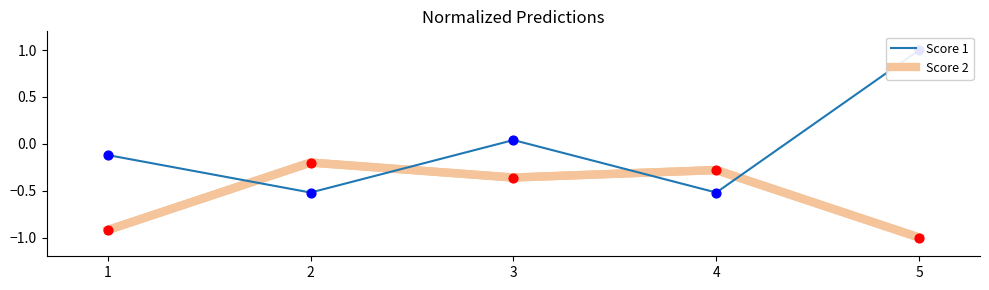

Is the value of Score 1 at 2 greater than the value of Score 2 at 5?

Yes